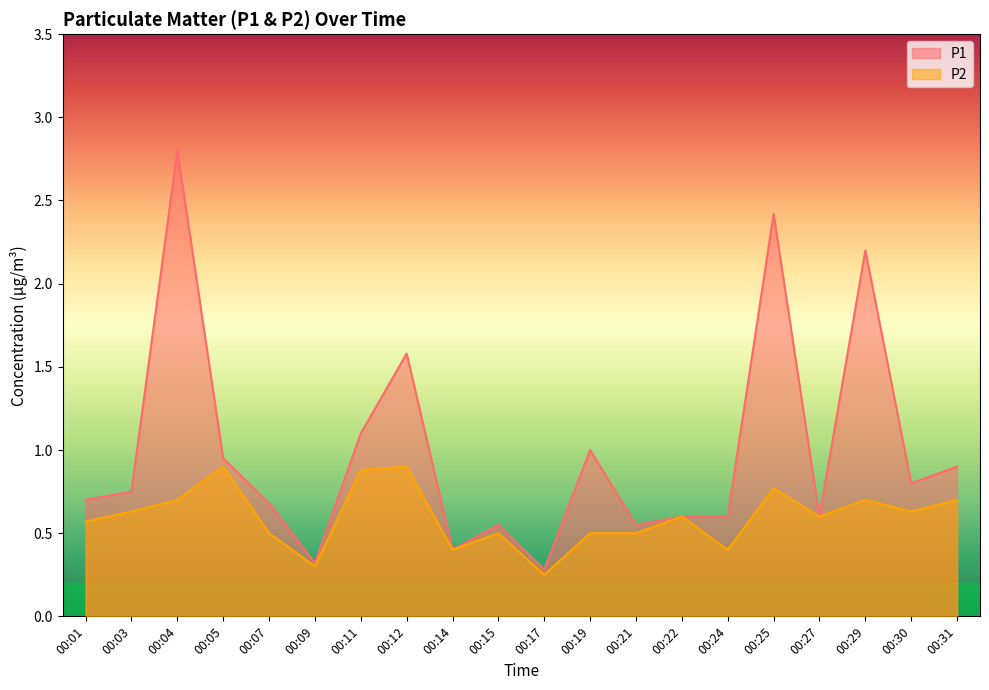

True or false: P2 has a value of 0.4 at 00:09.

False